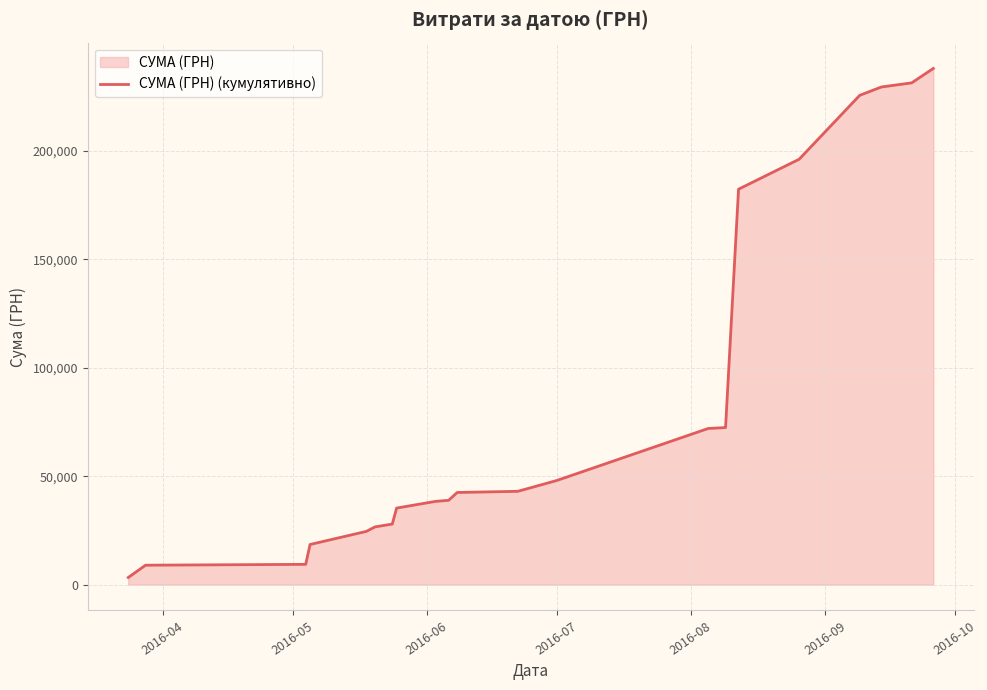

True or false: there are more than 2 points higher than both neighbors.

False